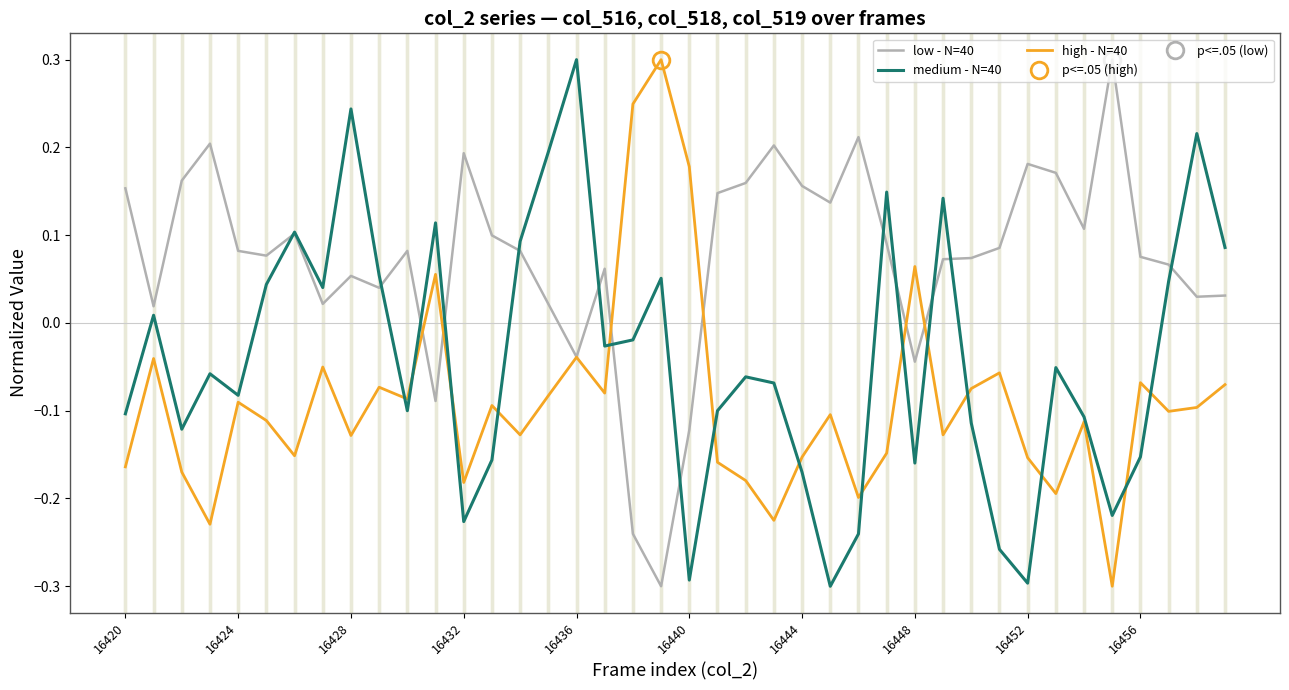

Reading left to right, extract all data points from this chart.

low - N=40: 0.2	0.0	0.2	0.2	0.1	0.1	0.1	0.0	0.1	0.0	0.1	-0.1	0.2	0.1	0.1	0.0	-0.0	0.1	-0.2	-0.3	-0.1	0.1	0.2	0.2	0.2	0.1	0.2	0.1	-0.0	0.1	0.1	0.1	0.2	0.2	0.1	0.3	0.1	0.1	0.0	0.0
medium - N=40: -0.1	0.0	-0.1	-0.1	-0.1	0.0	0.1	0.0	0.2	0.1	-0.1	0.1	-0.2	-0.2	0.1	0.2	0.3	-0.0	-0.0	0.1	-0.3	-0.1	-0.1	-0.1	-0.2	-0.3	-0.2	0.1	-0.2	0.1	-0.1	-0.3	-0.3	-0.1	-0.1	-0.2	-0.2	0.0	0.2	0.1
high - N=40: -0.2	-0.0	-0.2	-0.2	-0.1	-0.1	-0.2	-0.1	-0.1	-0.1	-0.1	0.1	-0.2	-0.1	-0.1	-0.1	-0.0	-0.1	0.2	0.3	0.2	-0.2	-0.2	-0.2	-0.2	-0.1	-0.2	-0.1	0.1	-0.1	-0.1	-0.1	-0.2	-0.2	-0.1	-0.3	-0.1	-0.1	-0.1	-0.1